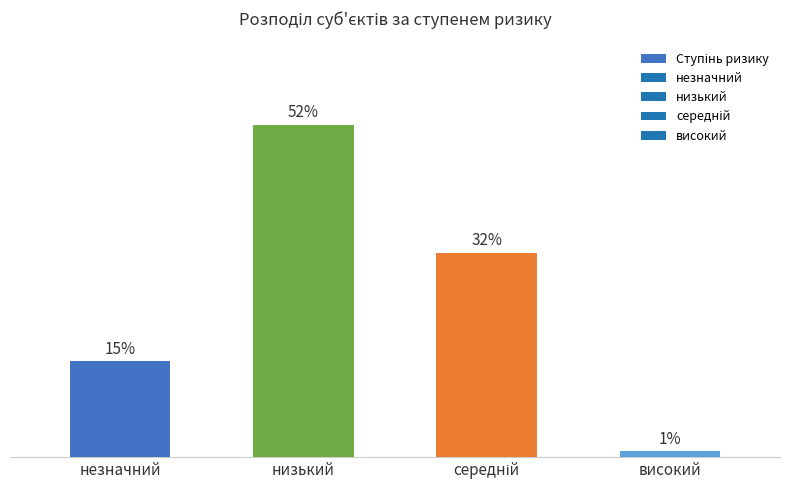

Does the chart contain any negative values?

No